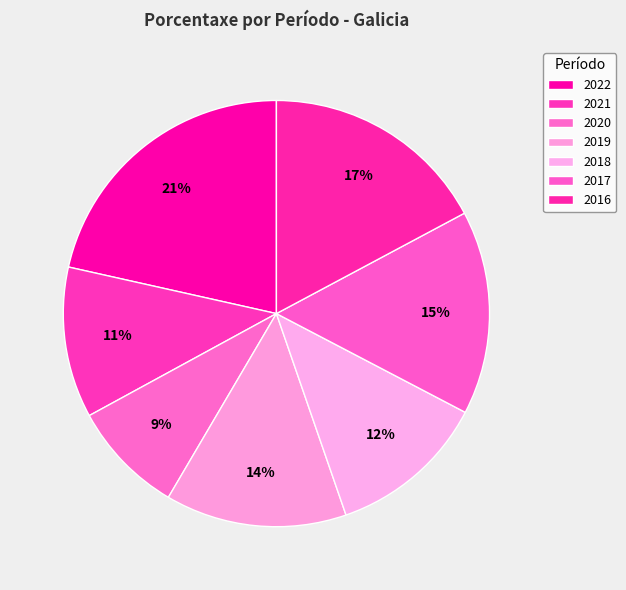

How many slices are in this pie chart?

7